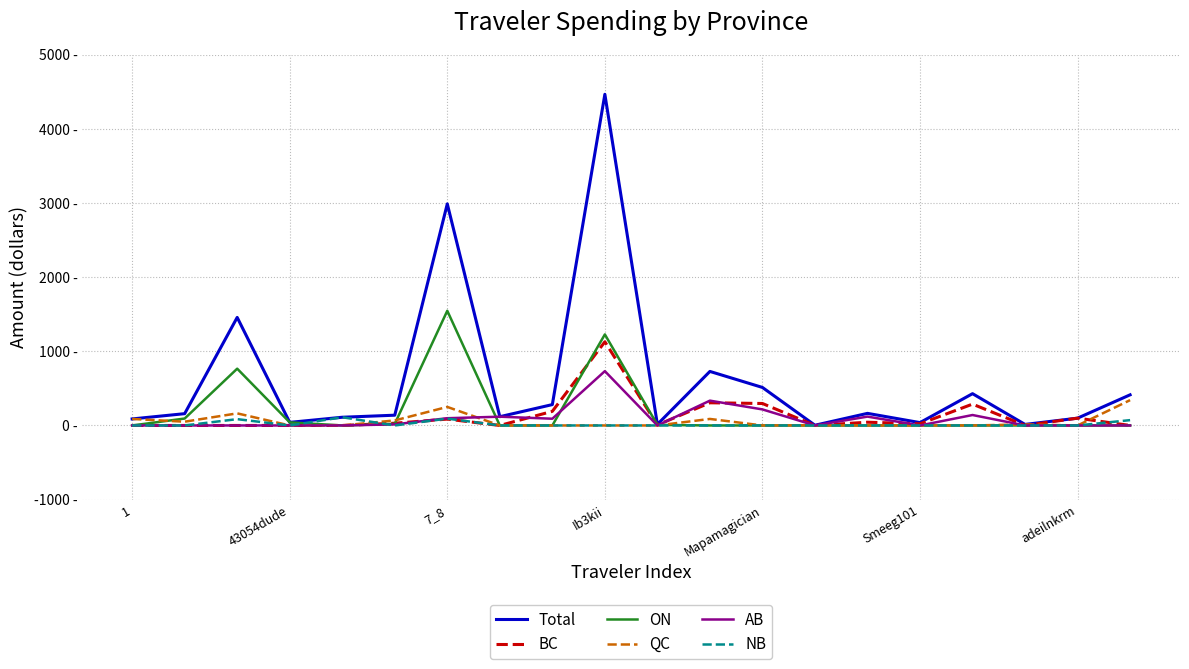

Which series has the largest range (max minus min)?

Total